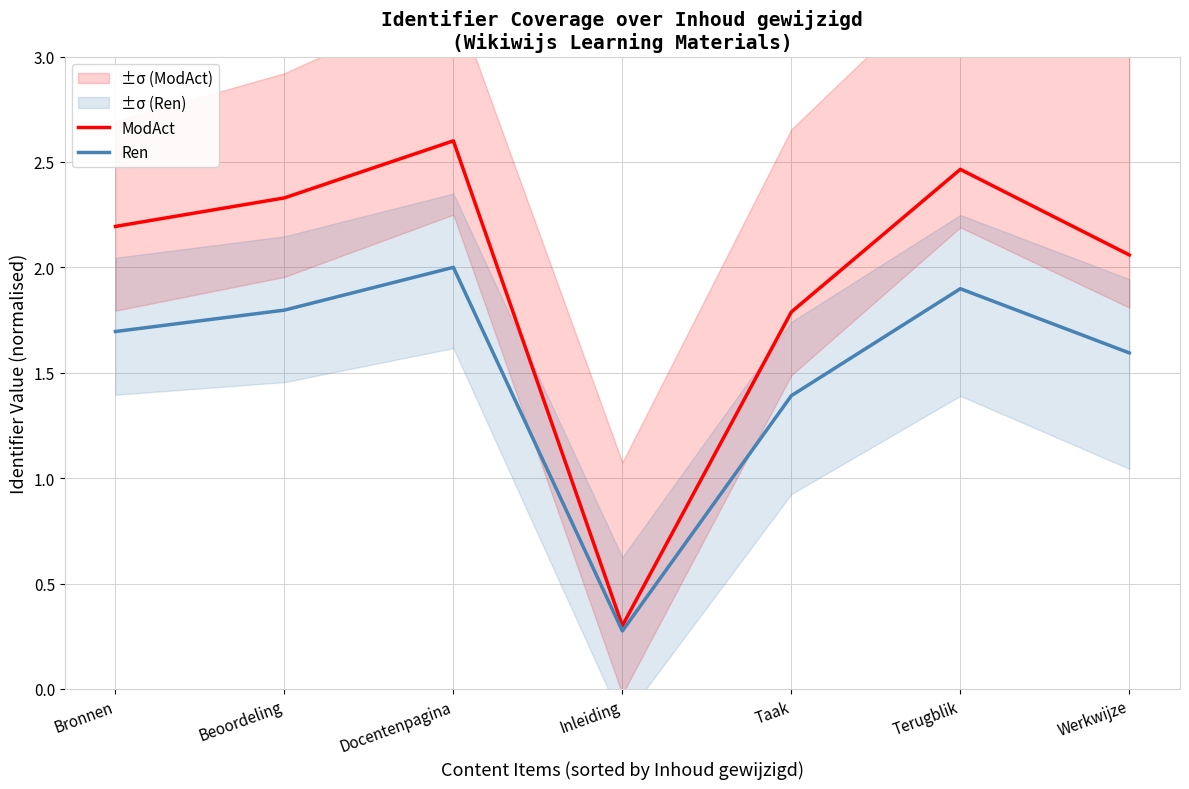

What is the difference between the Ren values at Taak and Inleiding?

1.1